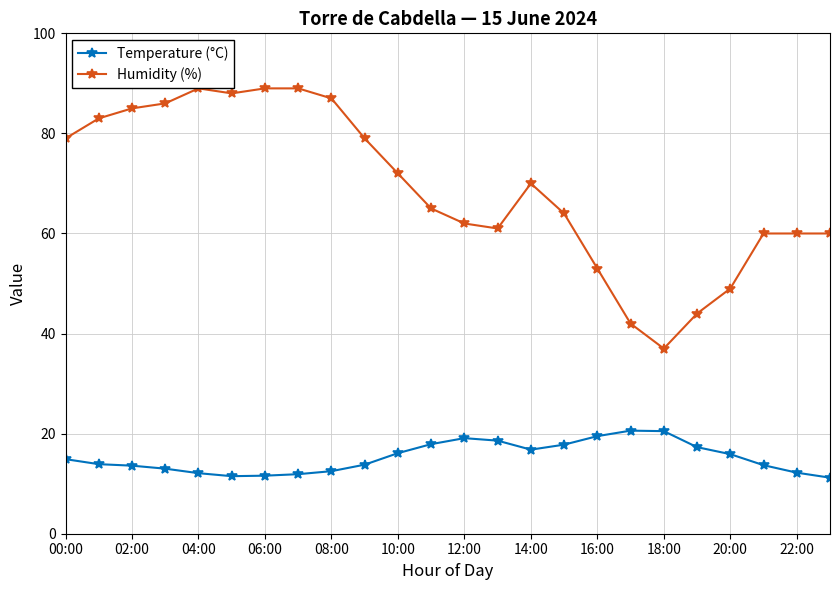

In Temperature (°C), how many points are higher than both neighbors (excluding endpoints)?

2